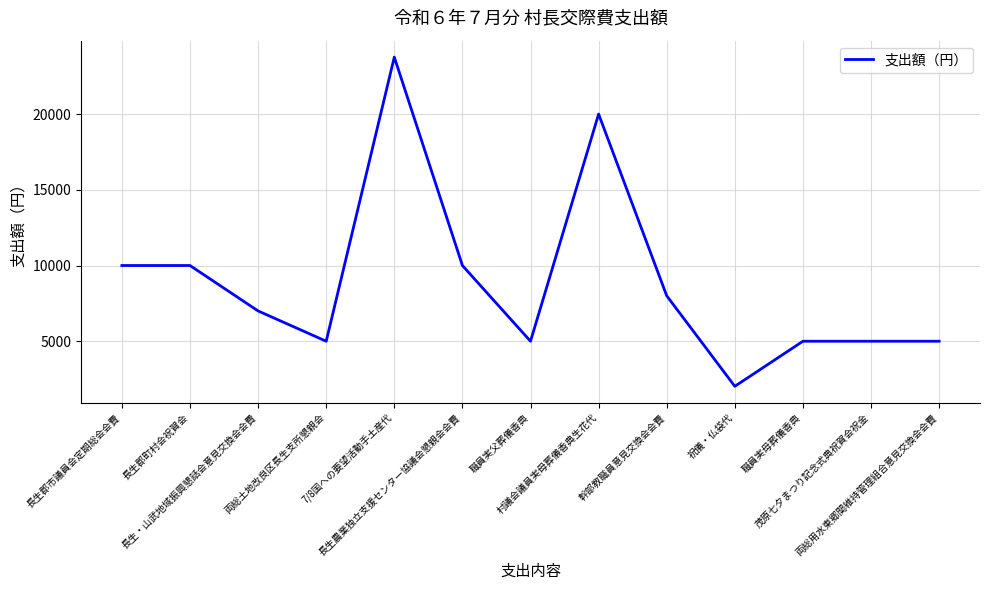

What is the average value?

8906